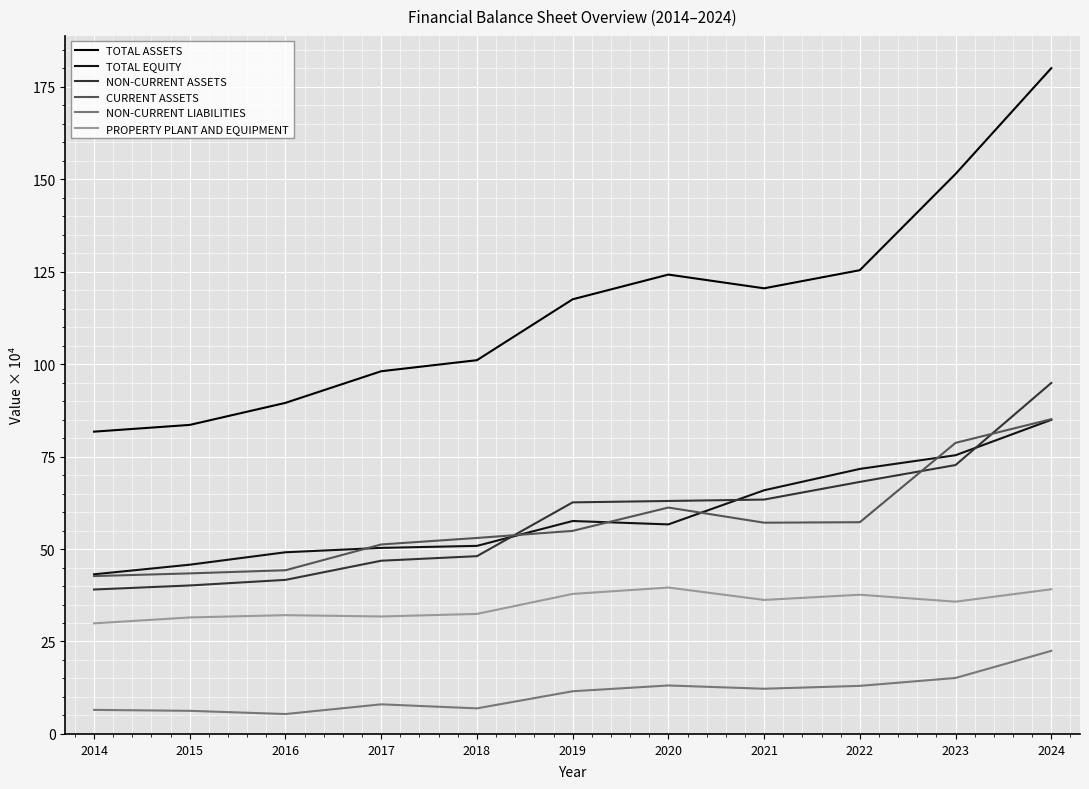

True or false: CURRENT ASSETS has a value of 54.9 at 2019.

True